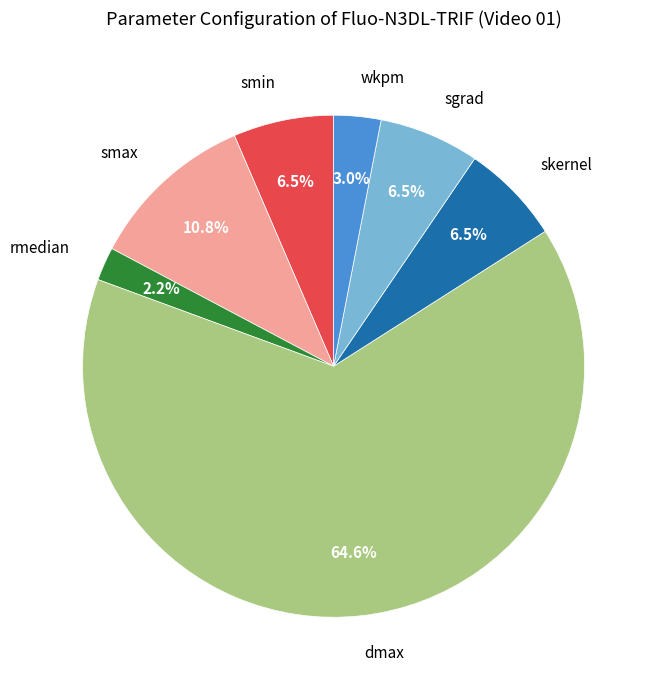

To the nearest percent, what is the difference between the largest and smallest slice percentages?

62%